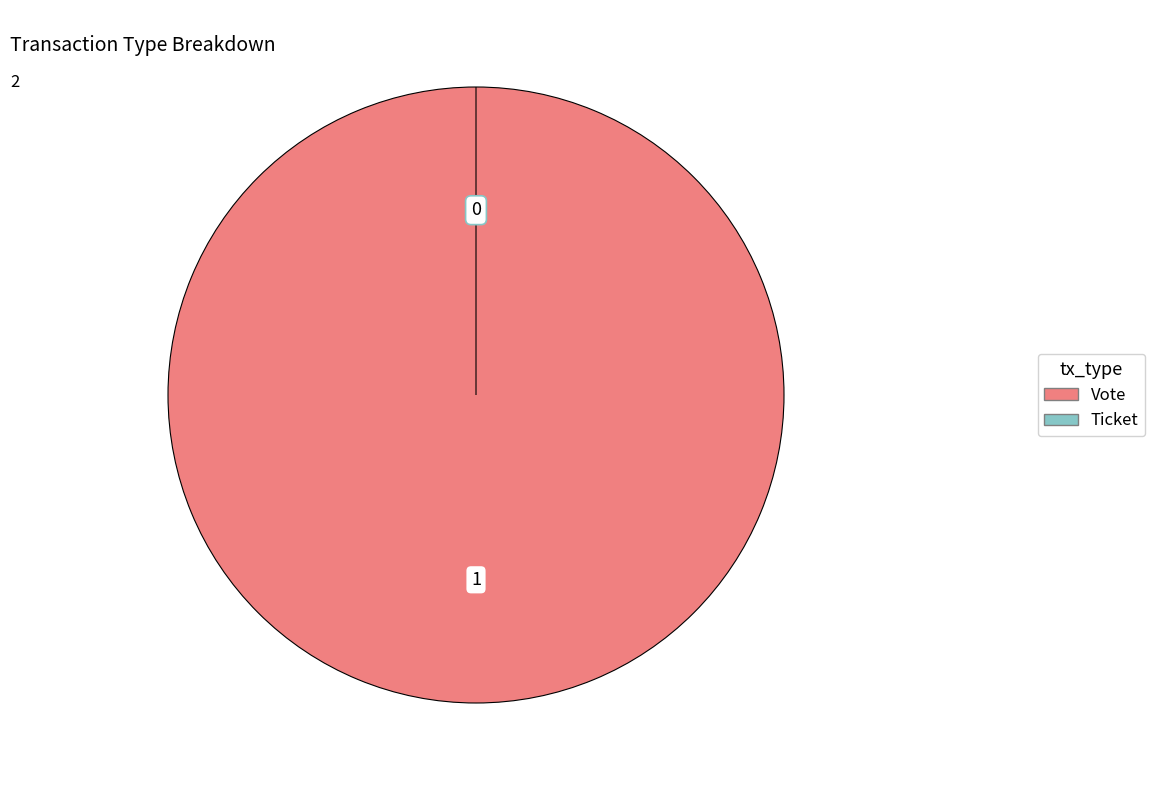

Do Ticket and Vote together represent more than half of the pie?

Yes